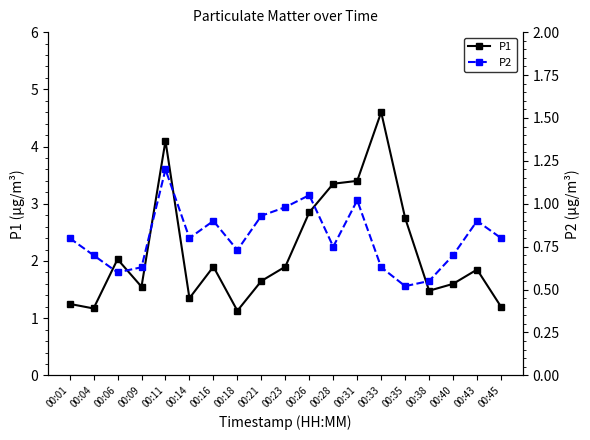

True or false: P1 has a value of 1.3 at 00:11.

False